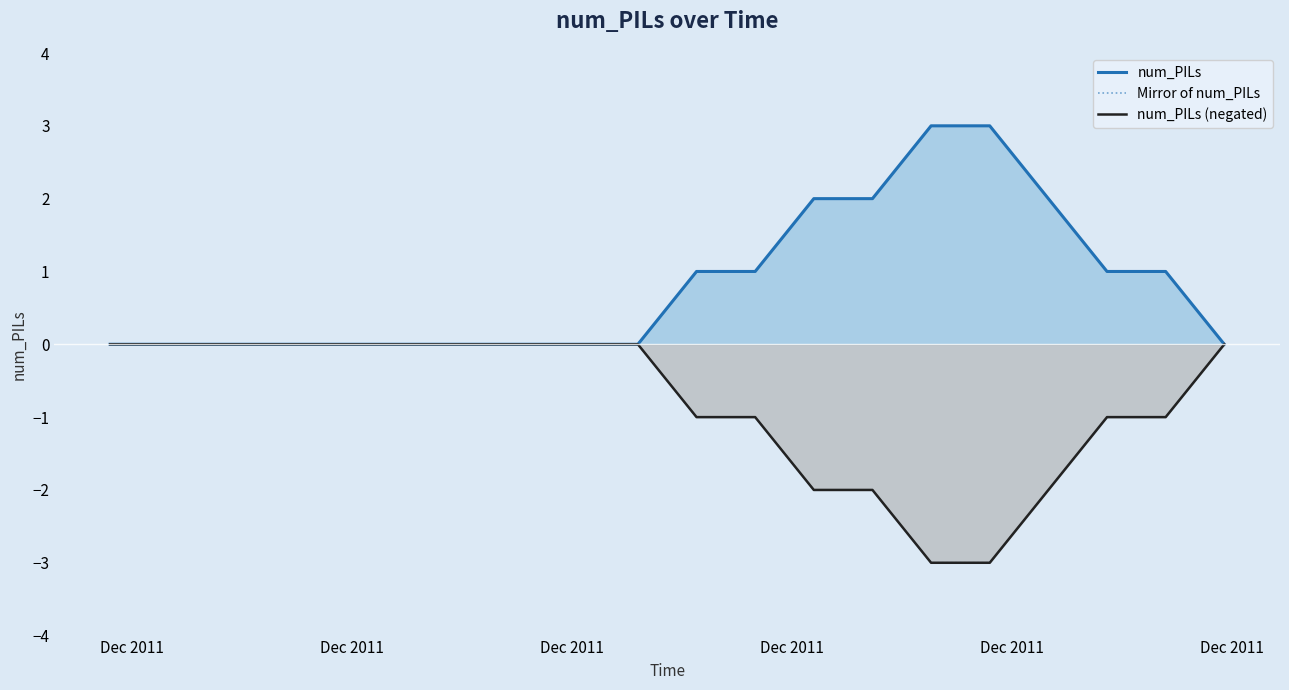

Which series has the widest spread of values?

num_PILs